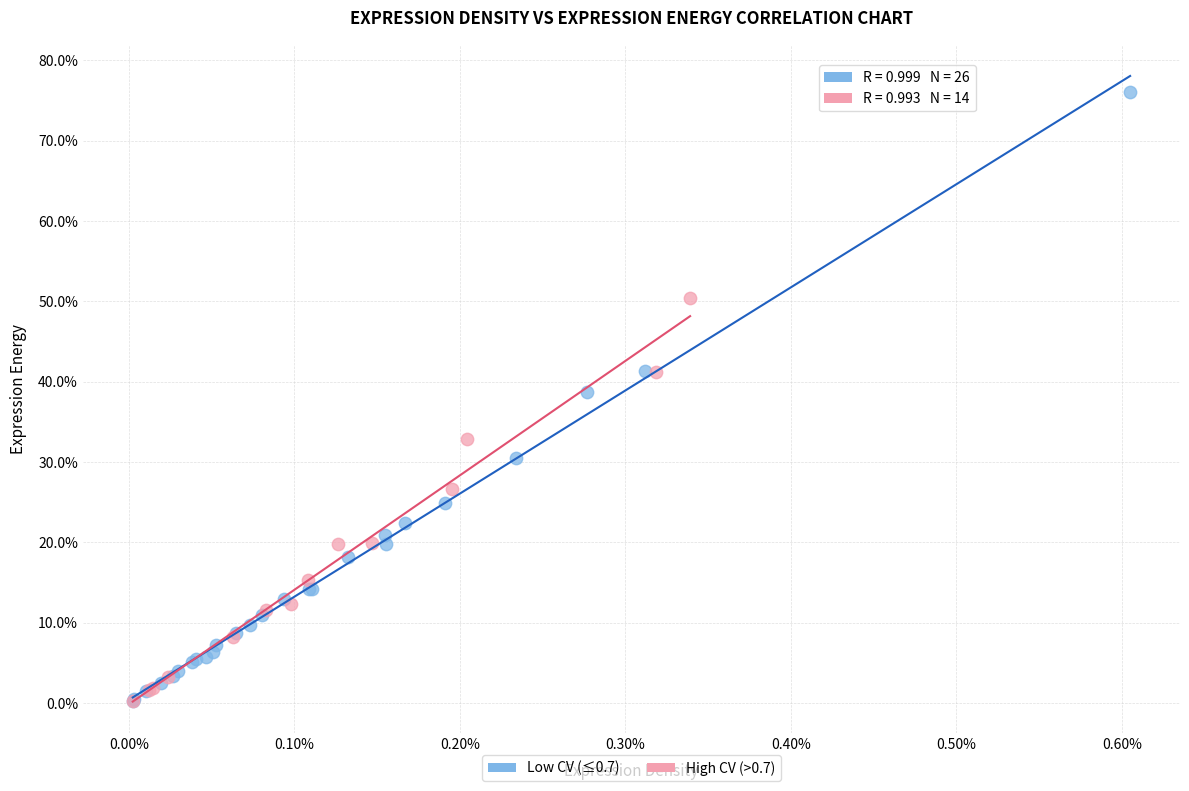

What are all the series names shown in the legend?

Low CV (≤0.7), High CV (>0.7)